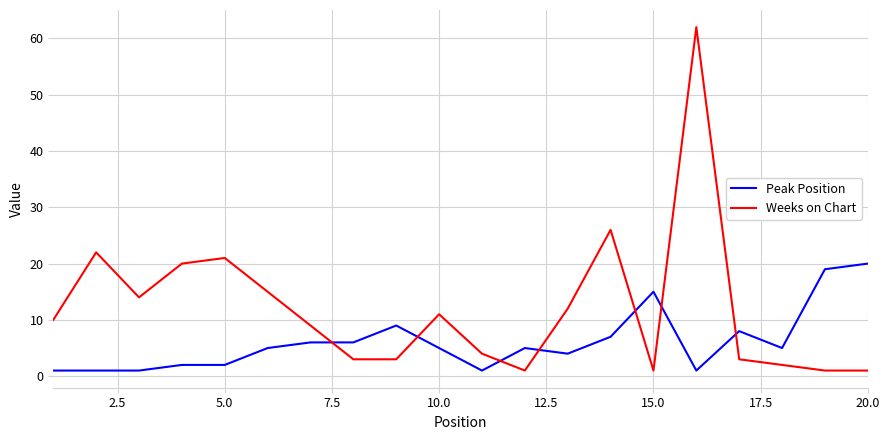

Which series has the largest total across all categories?

Weeks on Chart